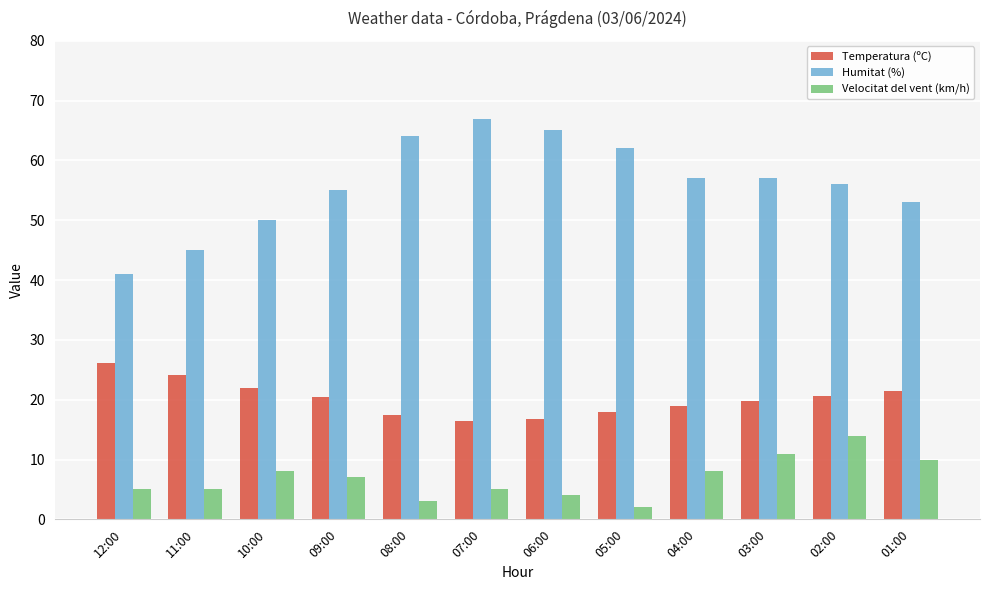

What is the label of the 9th bar from the right?

09:00